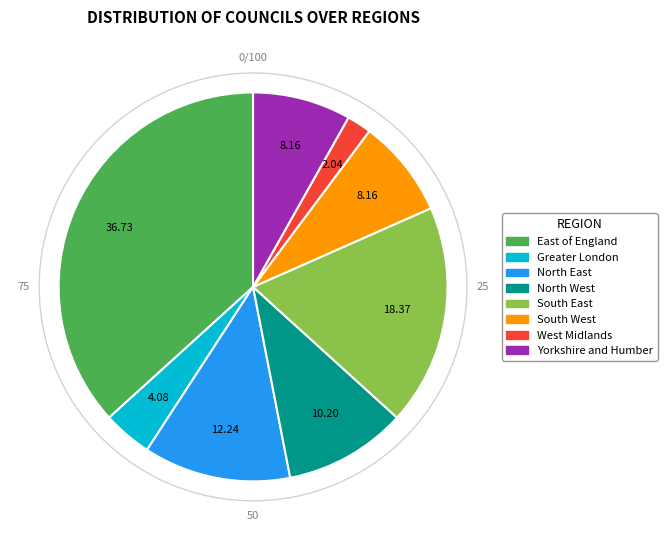

Is there any slice that represents more than half of the pie?

No